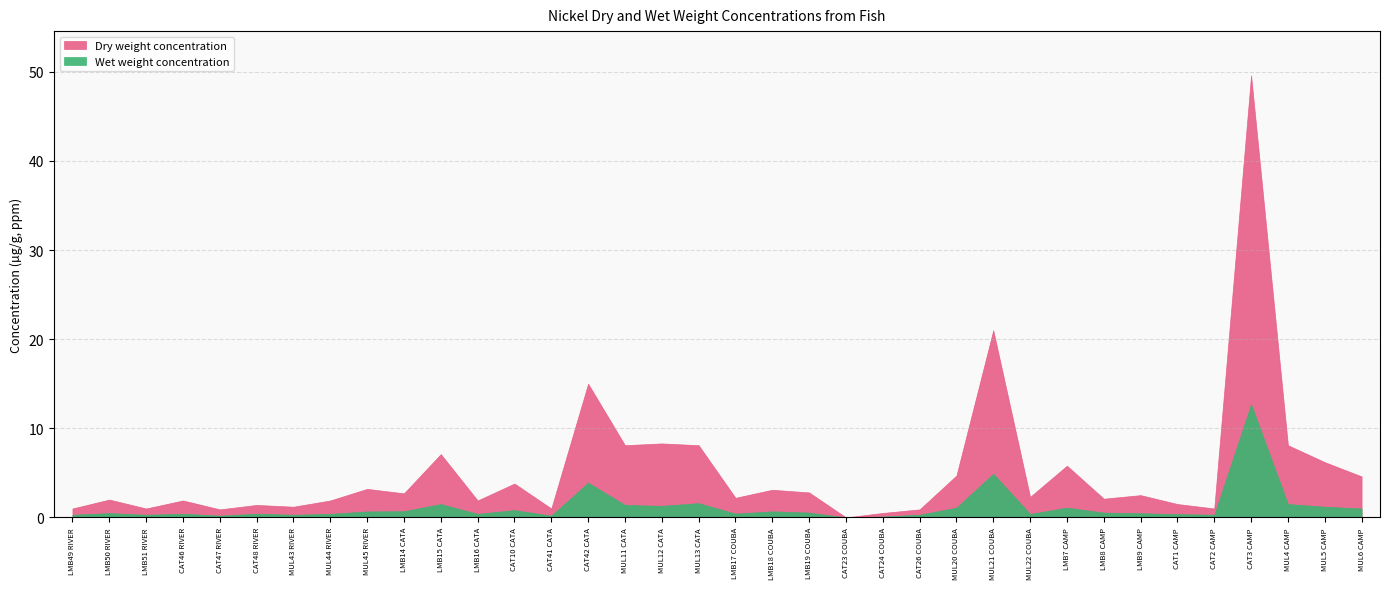

At which category does Wet weight concentration reach its first local valley?

LMB51 RIVER